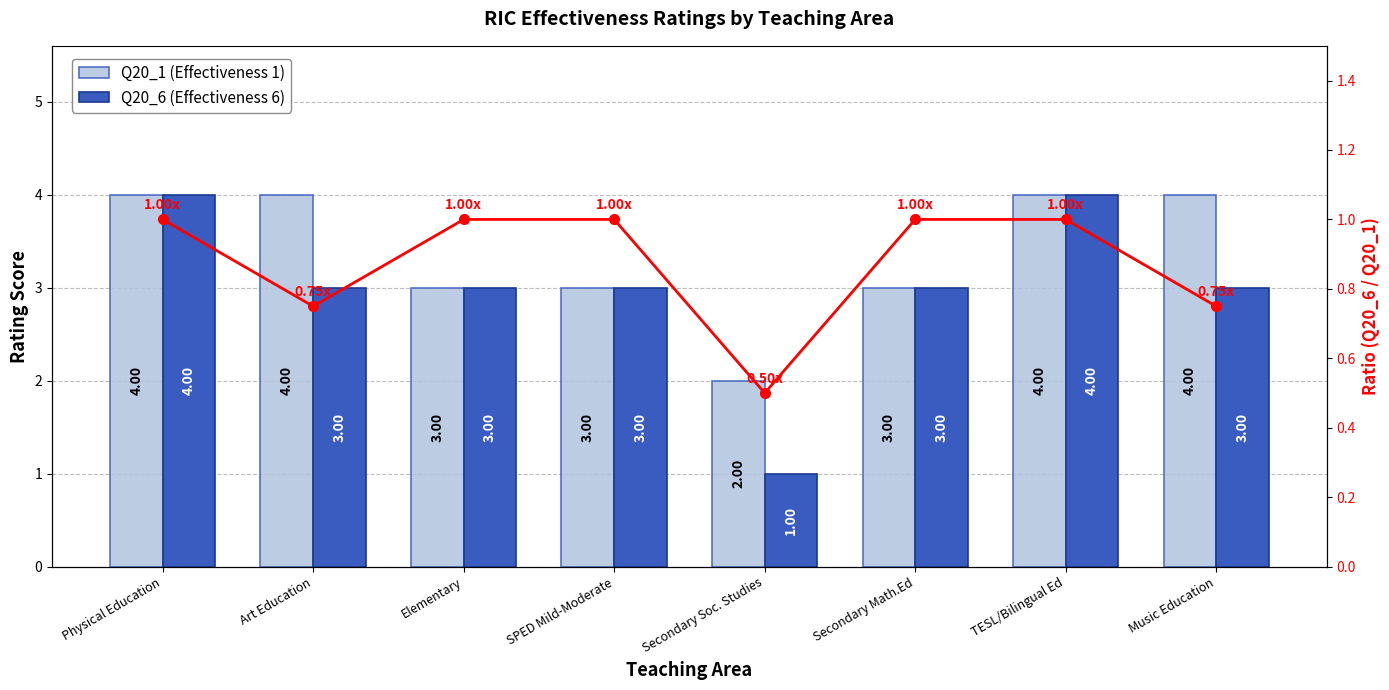

What is the sum of all Q20_6 (Effectiveness 6) values?

24